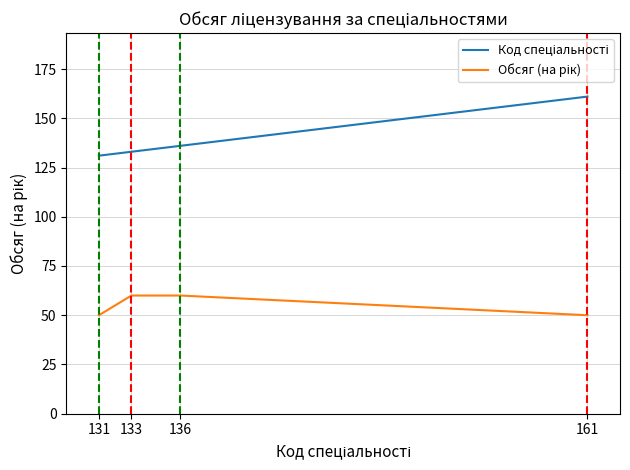

At which category is the sum across all series the highest?

161